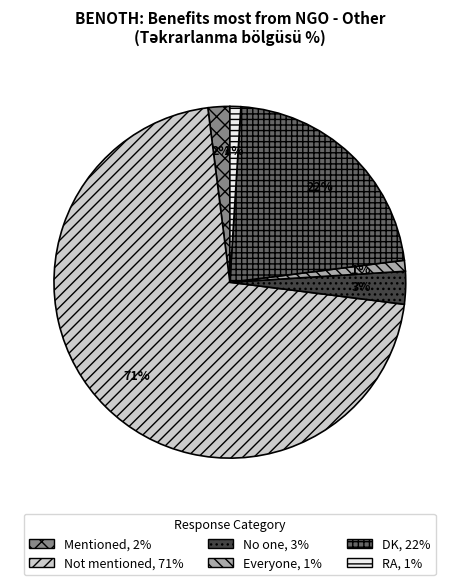

The Not mentioned slice represents 59% of the pie. True or false?

False